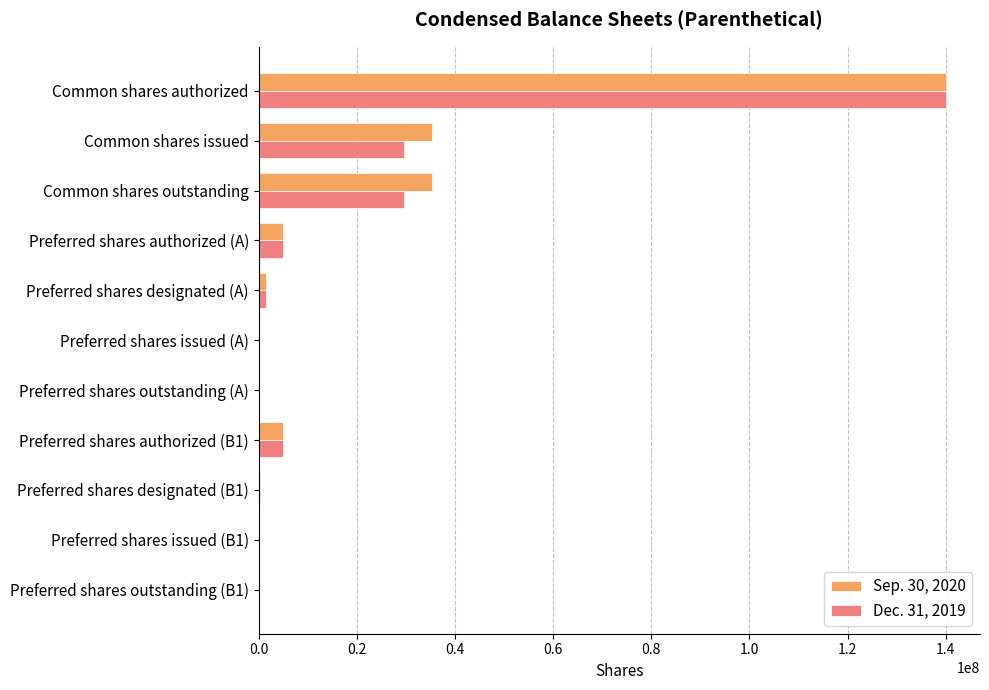

Is the value of Dec. 31, 2019 at Preferred shares authorized (A) greater than the value of Sep. 30, 2020 at Preferred shares outstanding (B1)?

Yes